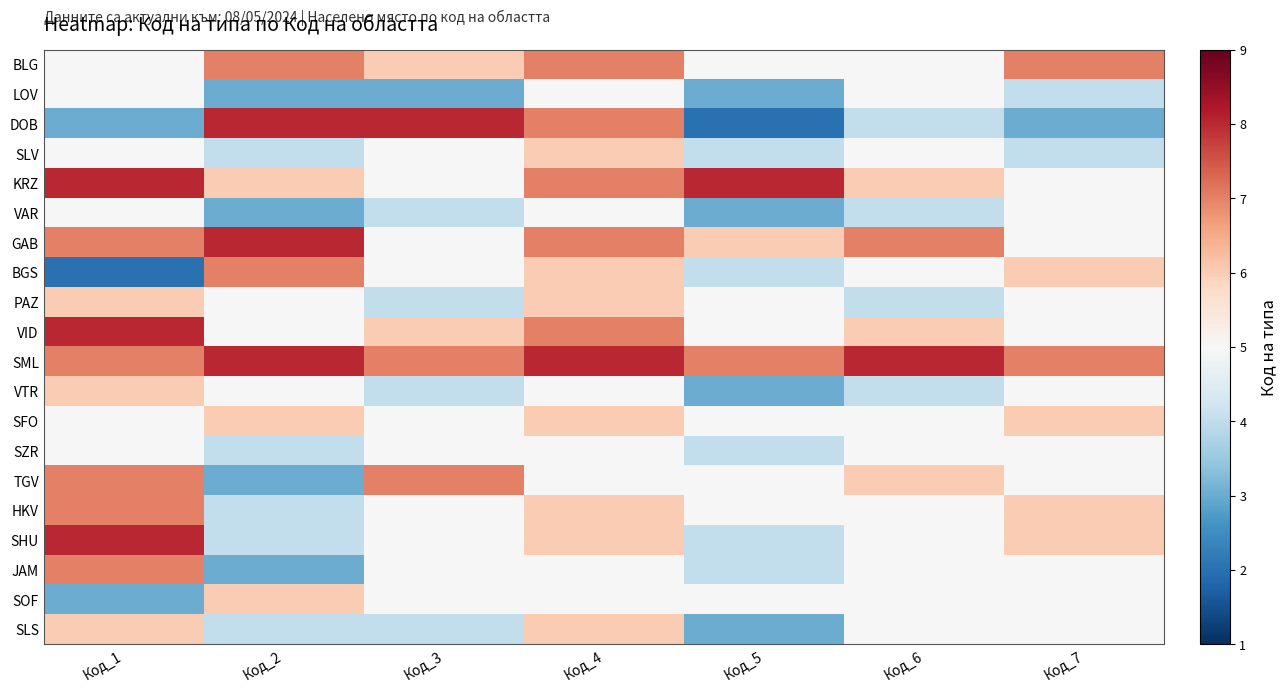

What is the total value across all series at Код_2?

103